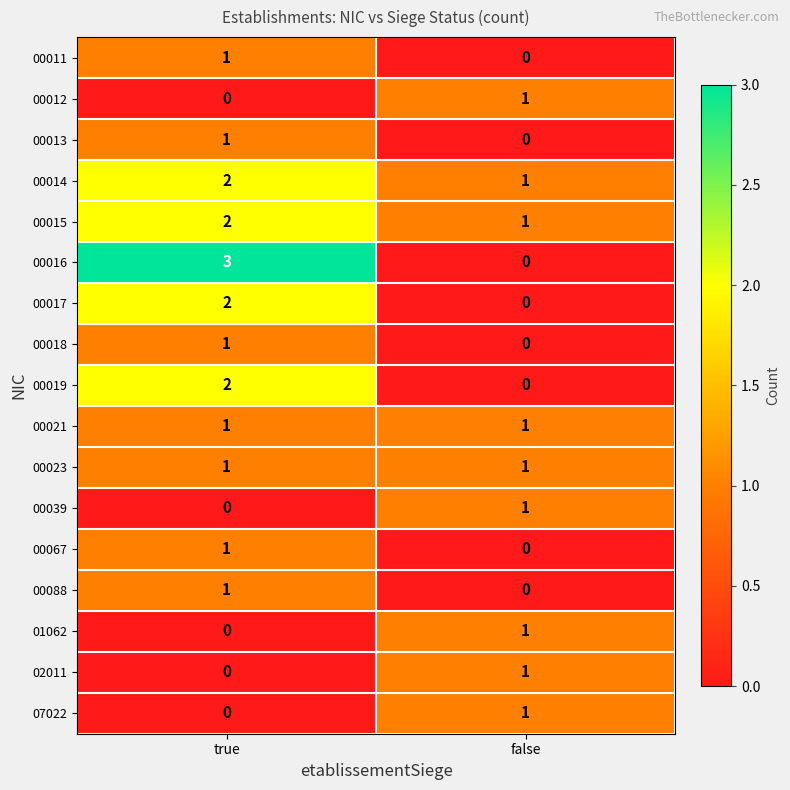

Where is 00039 nearest to the value 0?

true